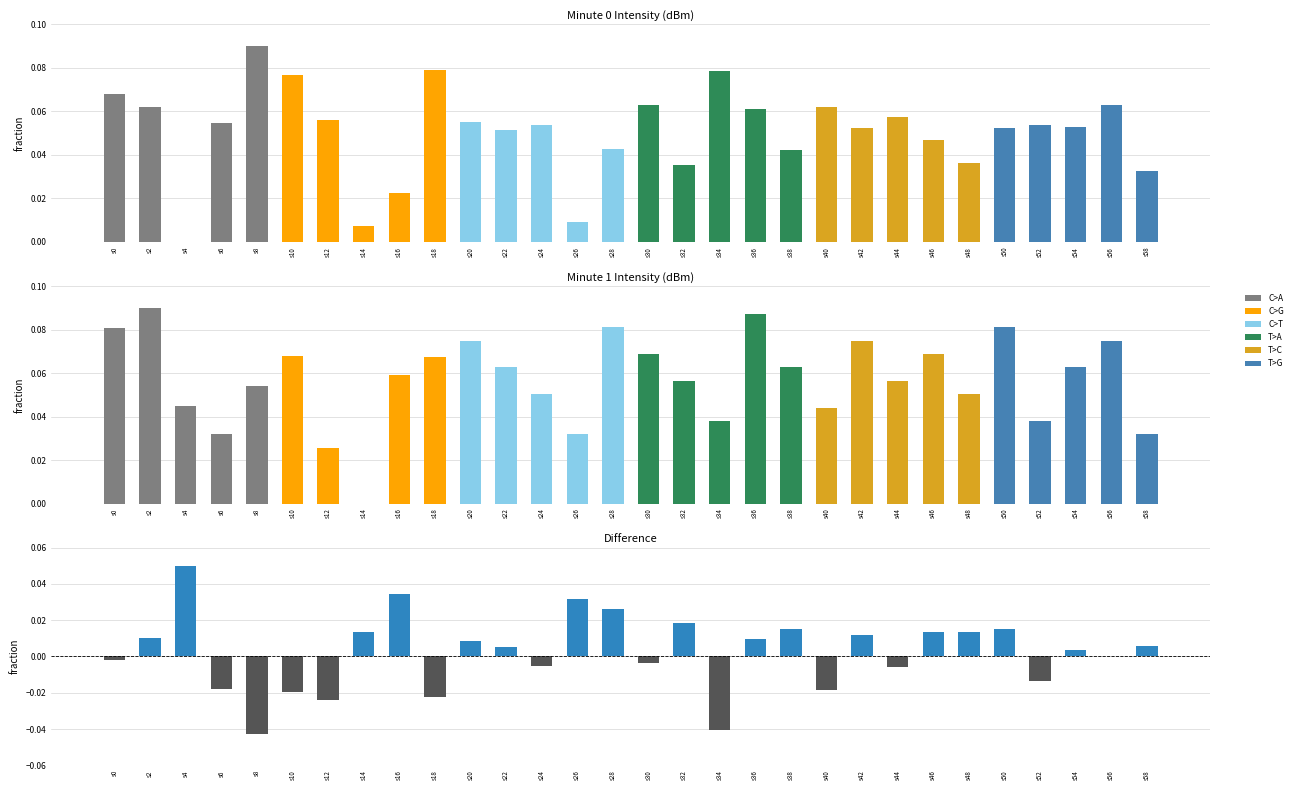

What is the difference between the maximum and minimum values in the difference series?

0.1